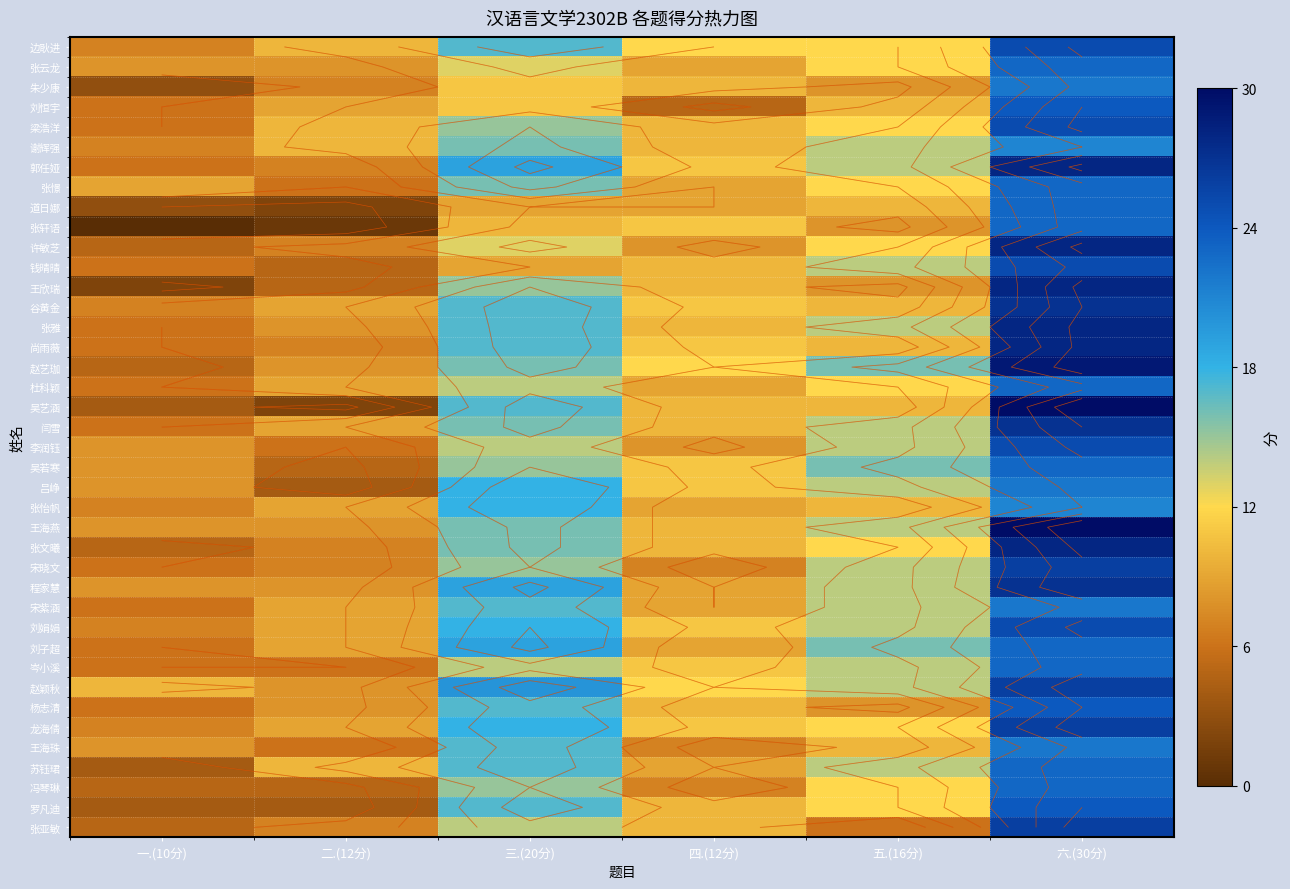

At how many categories does at least one series exceed 18?

2